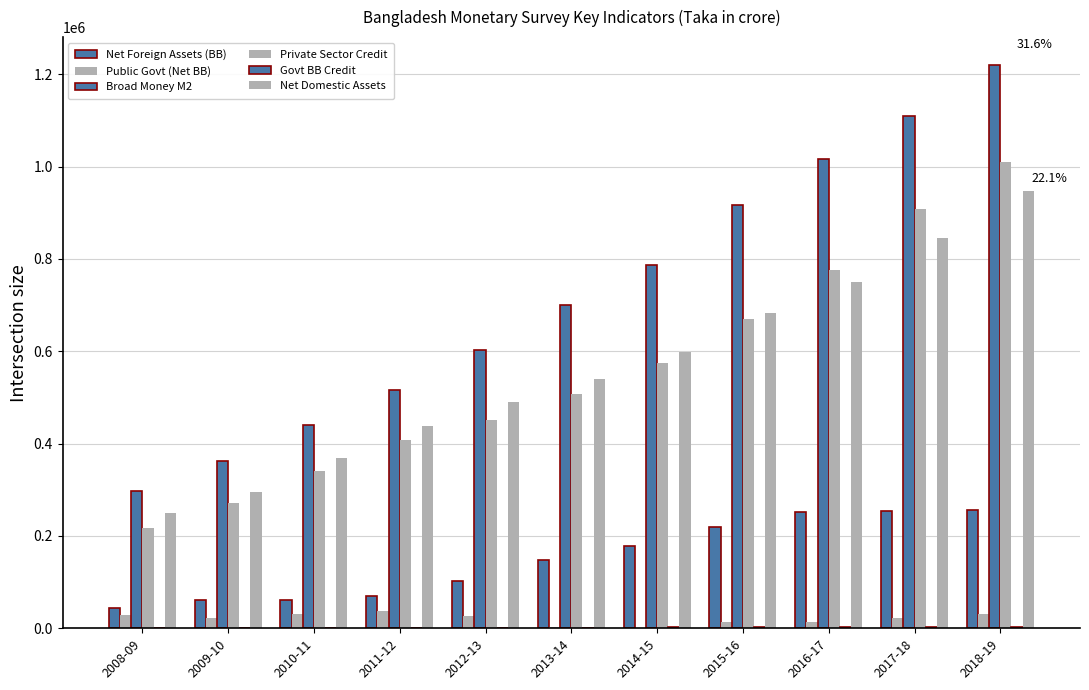

How many data points in Net Domestic Assets are above 540566?

6